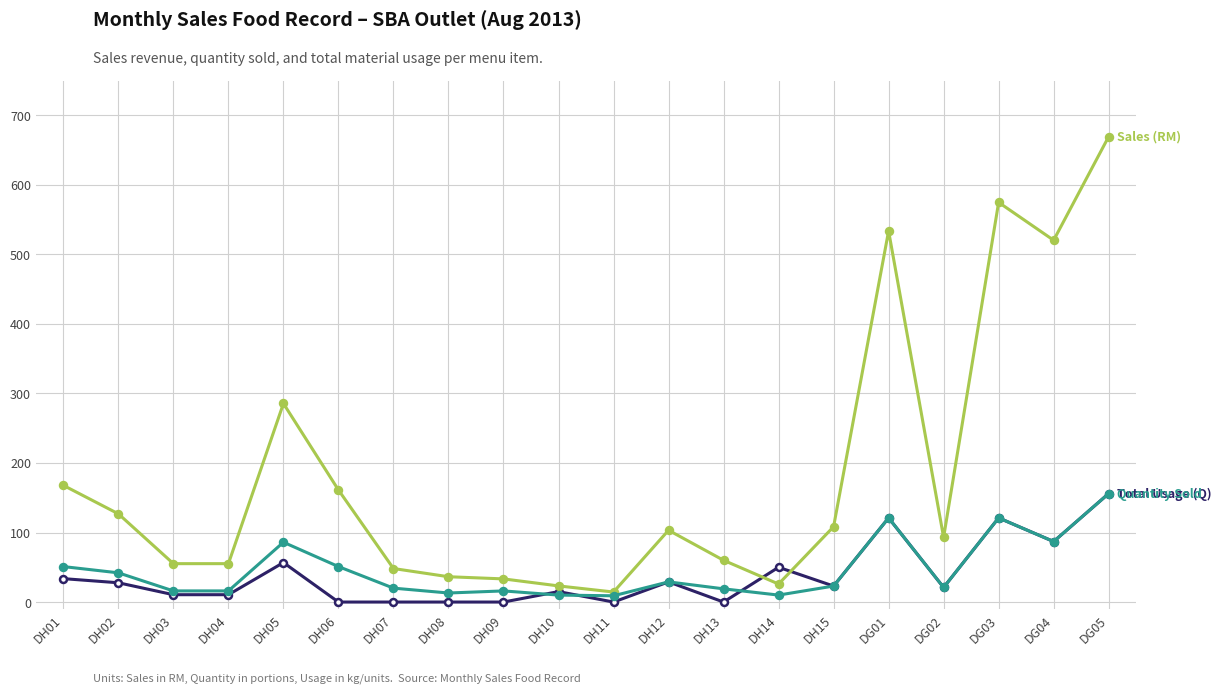

Which label corresponds to the largest value in the chart?

DG05